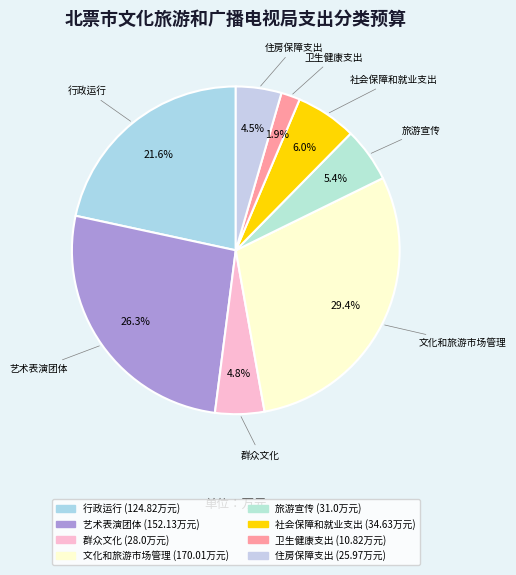

To the nearest percent, what portion does 社会保障和就业支出 represent?

6%